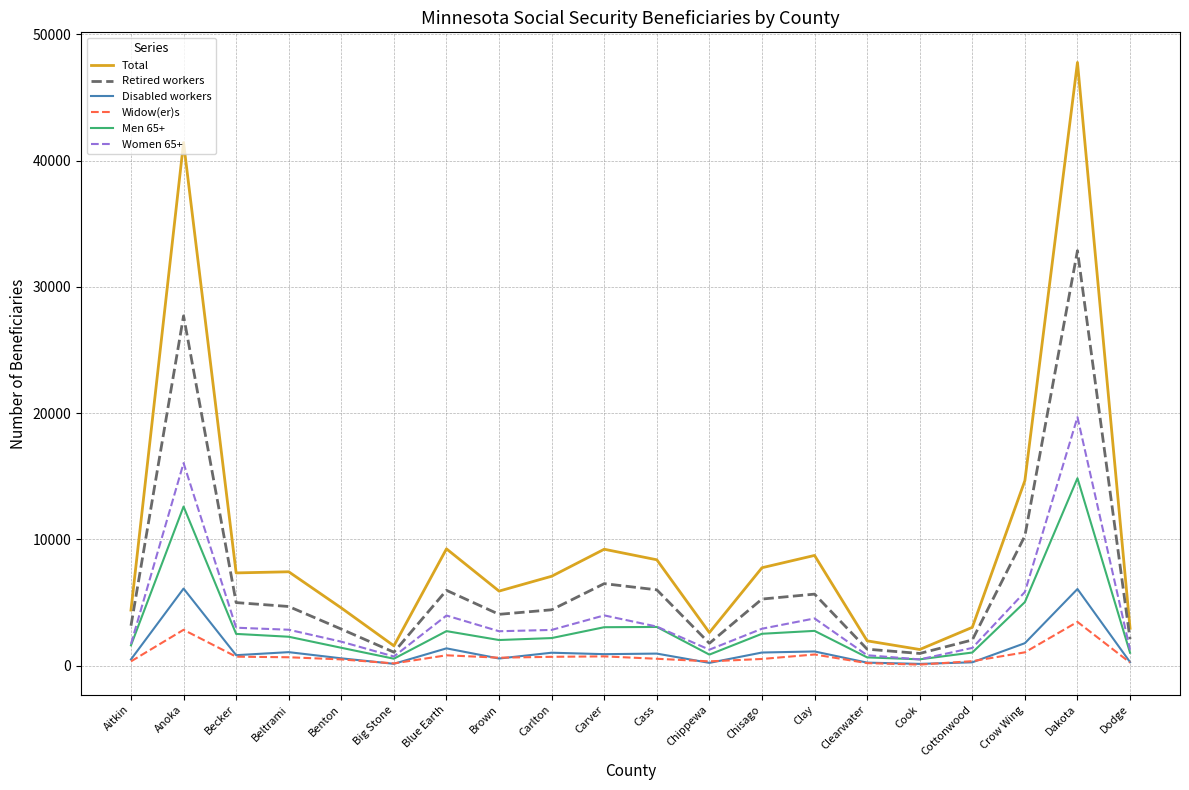

What is the total value across all series at Brown?

15890